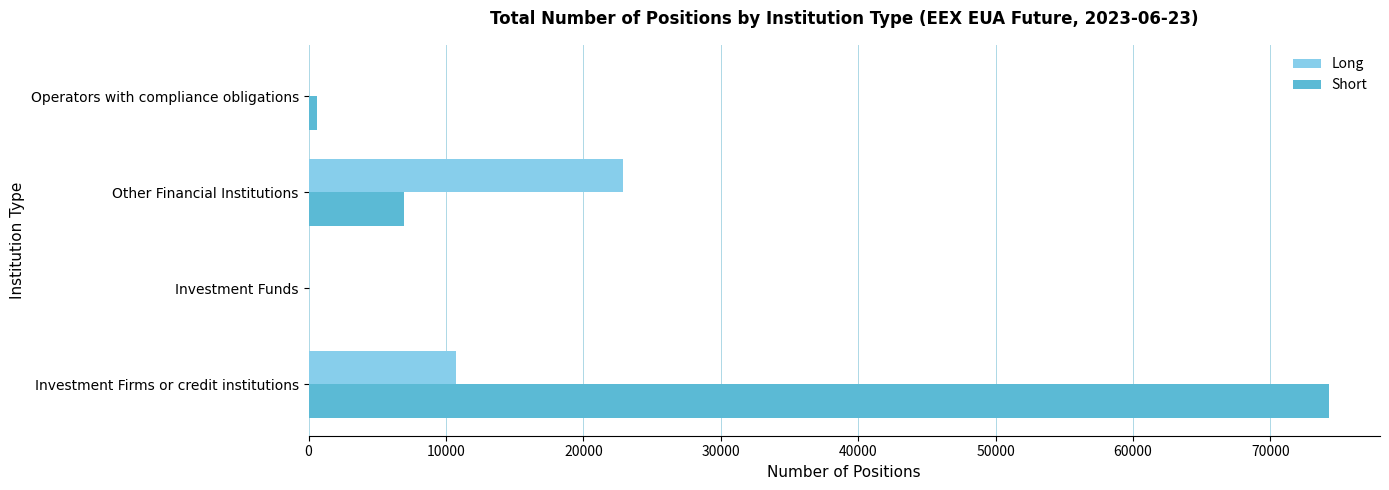

How many categories are shown in the chart?

4